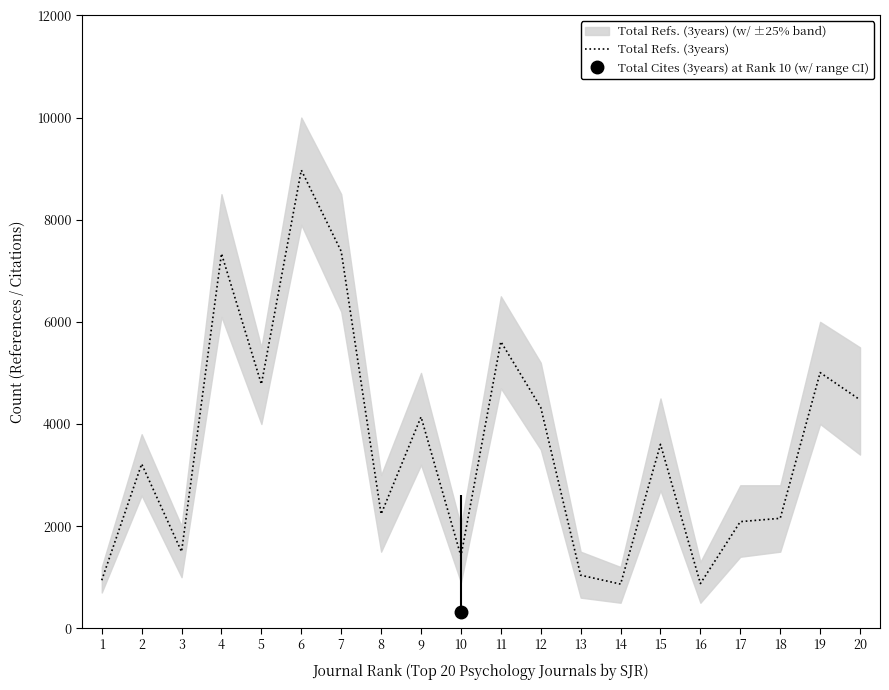

Is it true that the value at 7 is 1555?

False